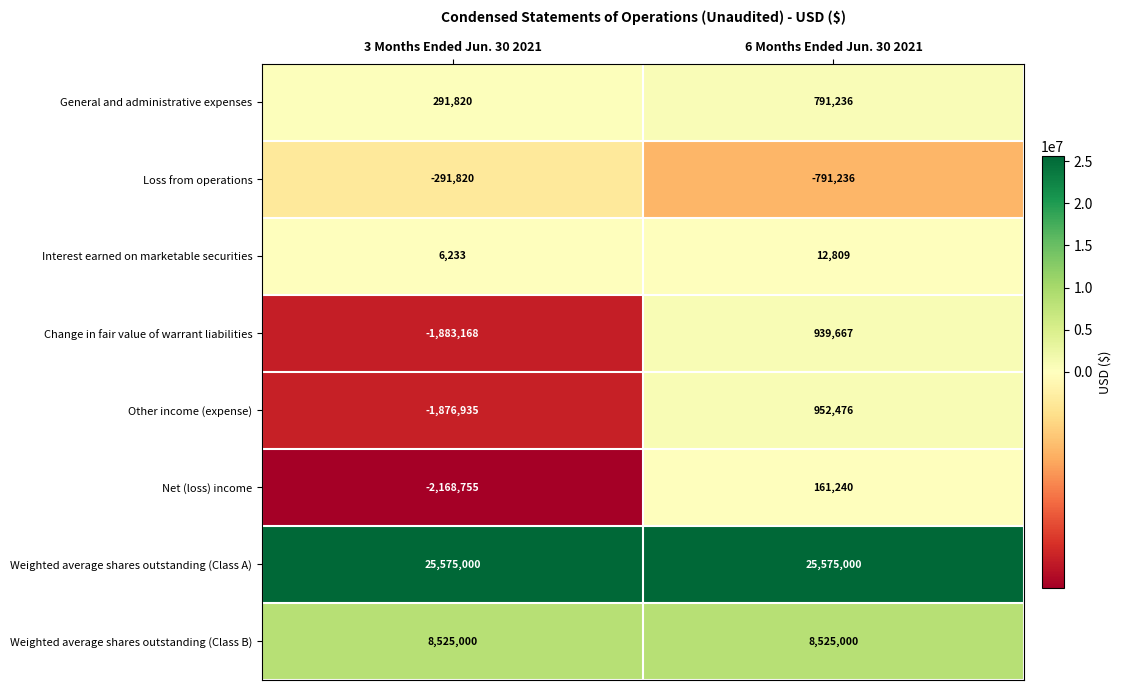

Reading right to left, transcribe all the data shown in this chart.

General and administrative expenses: 791236	291820
Loss from operations: -791236	-291820
Interest earned on marketable securities: 12809	6233
Change in fair value of warrant liabilities: 939667	-1883168
Other income (expense): 952476	-1876935
Net (loss) income: 161240	-2168755
Weighted average shares outstanding (Class A): 25575000	25575000
Weighted average shares outstanding (Class B): 8525000	8525000